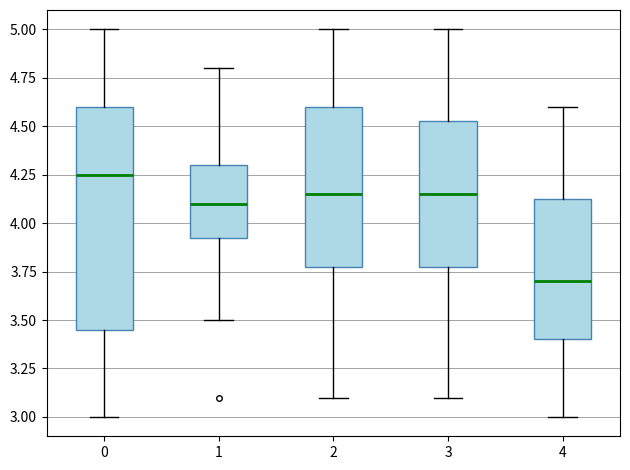

Comparing the boxes themselves (not the whiskers), which one is the tallest?

0